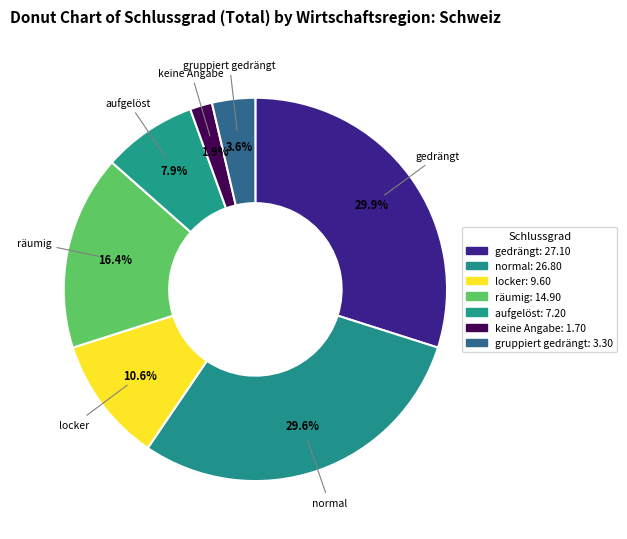

The gruppiert gedrängt slice represents 4% of the pie. True or false?

True